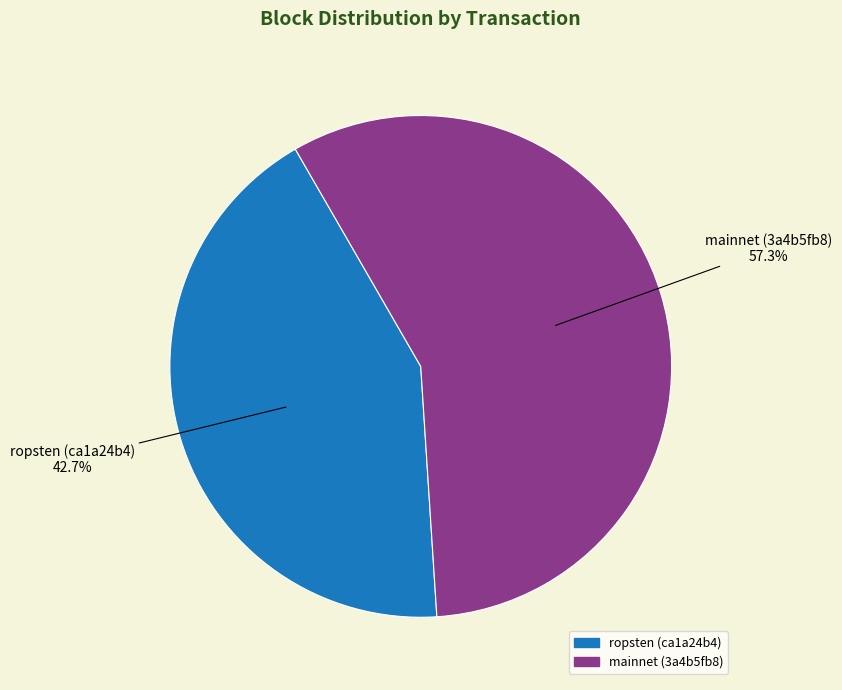

Is there any slice that represents more than half of the pie?

Yes